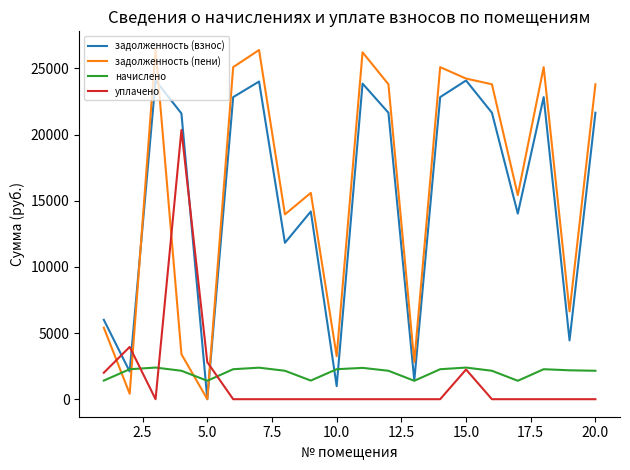

Which series has the widest spread of values?

задолженность (пени)